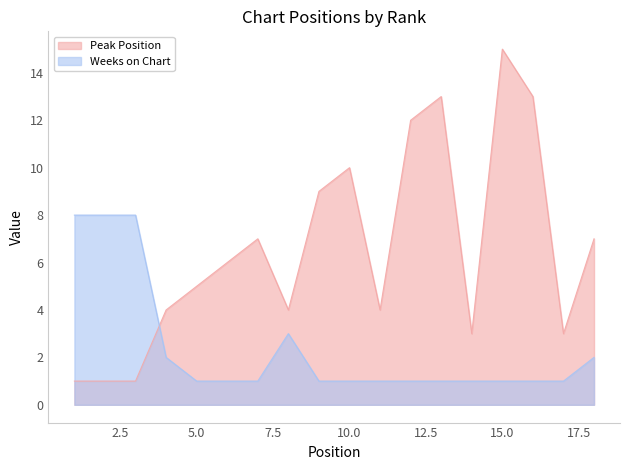

Which series ends up on top after the final intersection of Peak Position and Weeks on Chart?

Peak Position